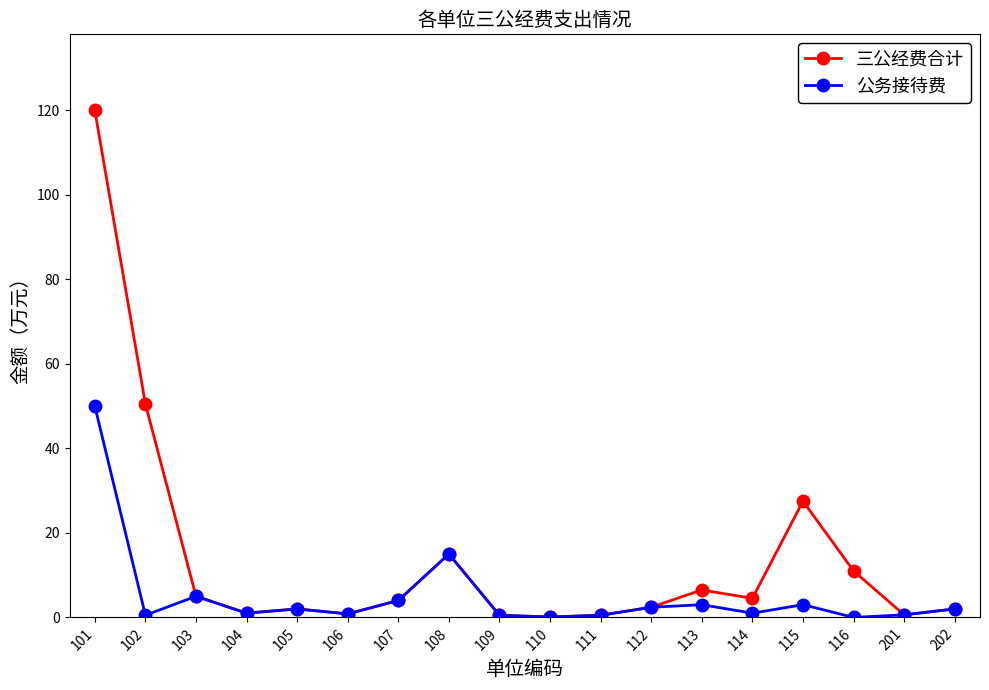

Which series has the largest range (max minus min)?

三公经费合计